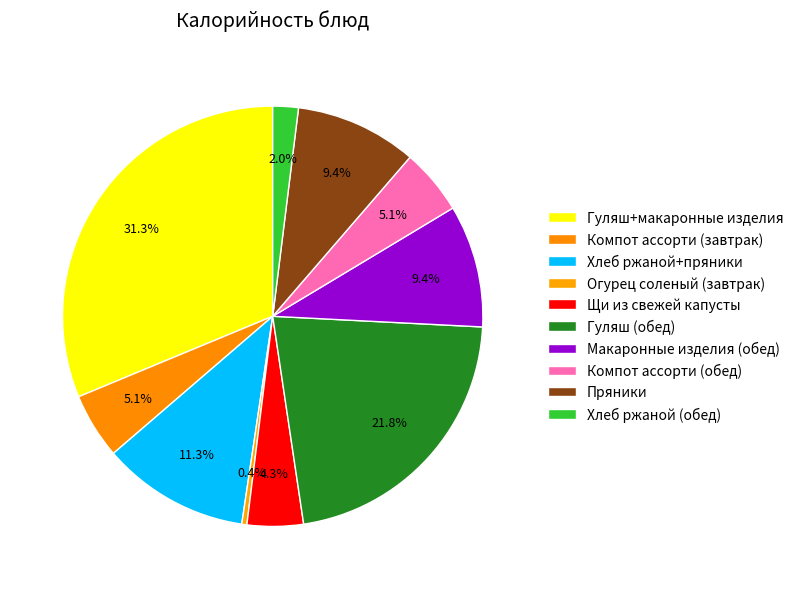

How many segments does this pie chart have?

10